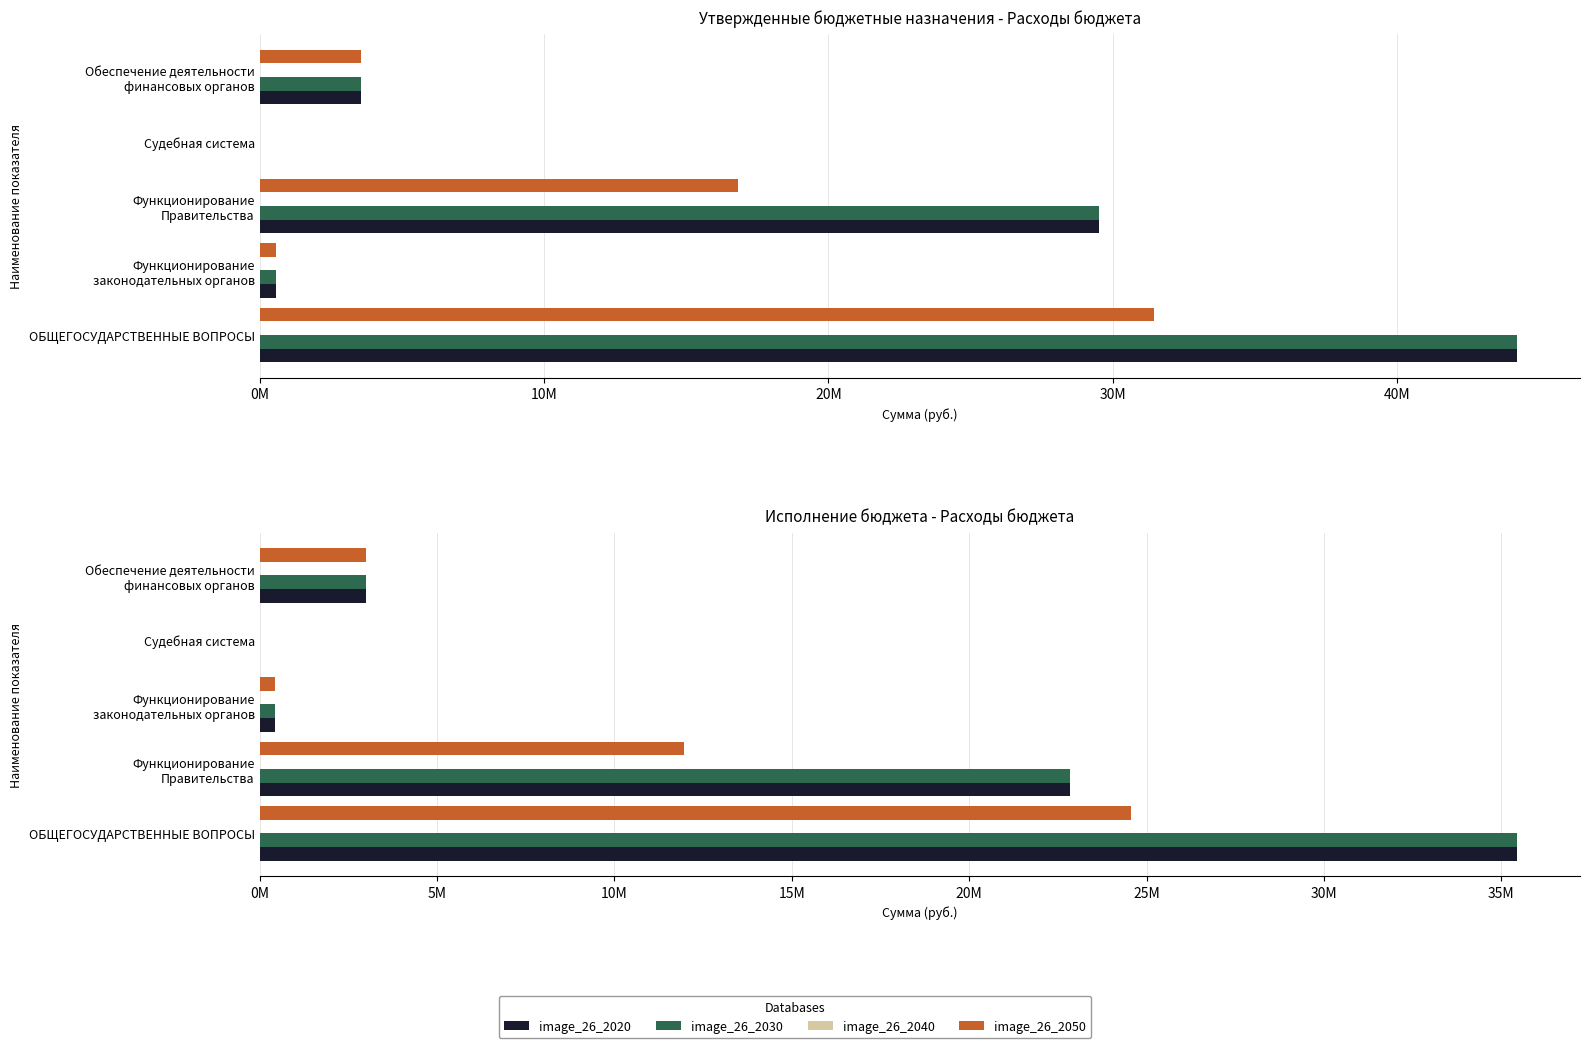

Between Судебная система and Функционирование законодательных органов, which is larger?

Функционирование законодательных органов